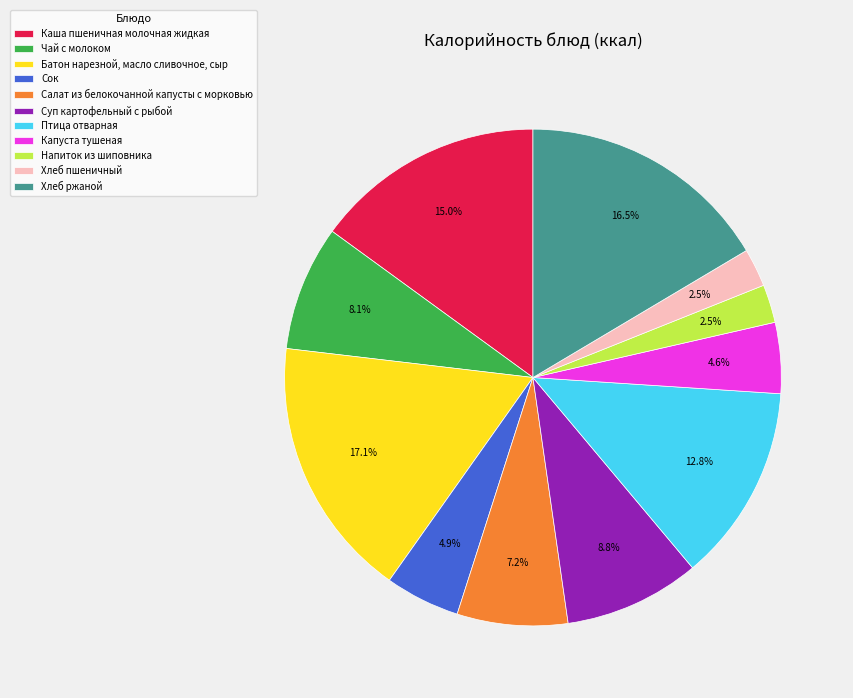

Combined, what portion of the pie is Каша пшеничная молочная жидкая and Птица отварная?

27.8%